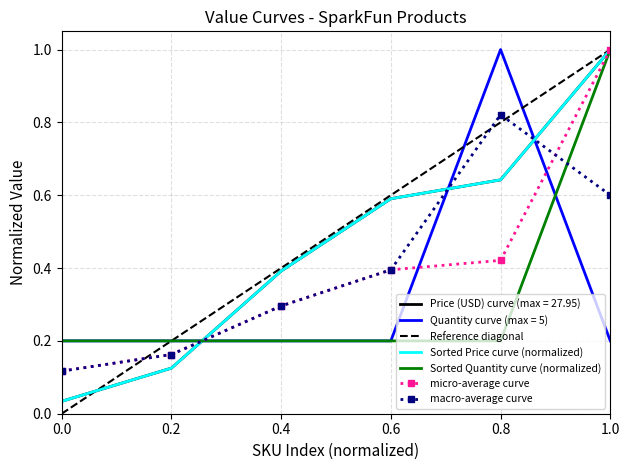

What is the sum of all Quantity values?

2.0